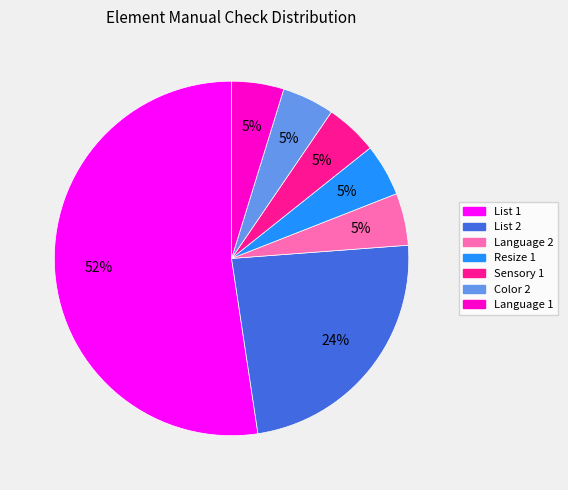

How many slices are in this pie chart?

7